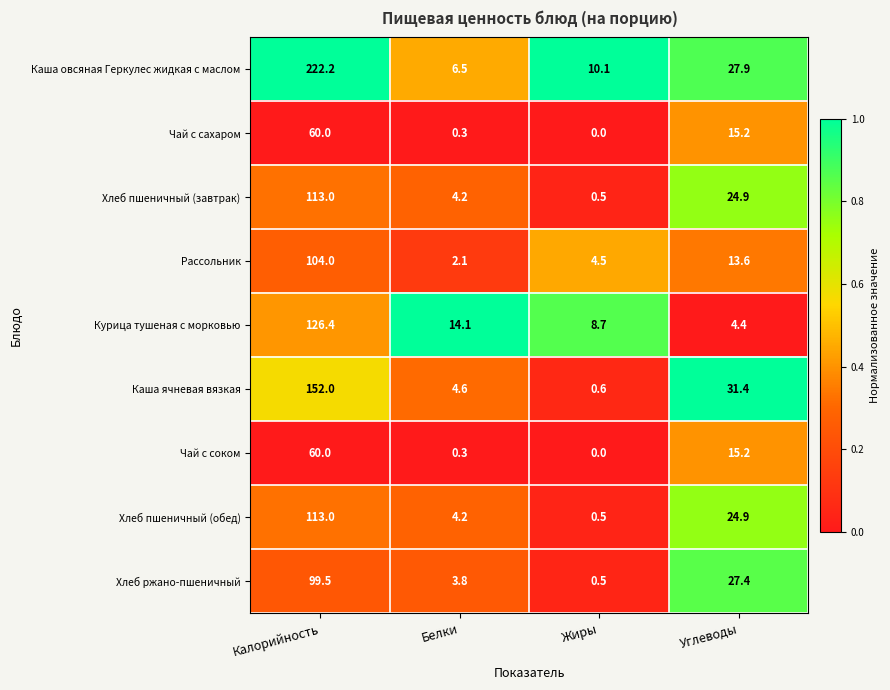

What is the average value of the Курица тушеная с морковью series?

38.4